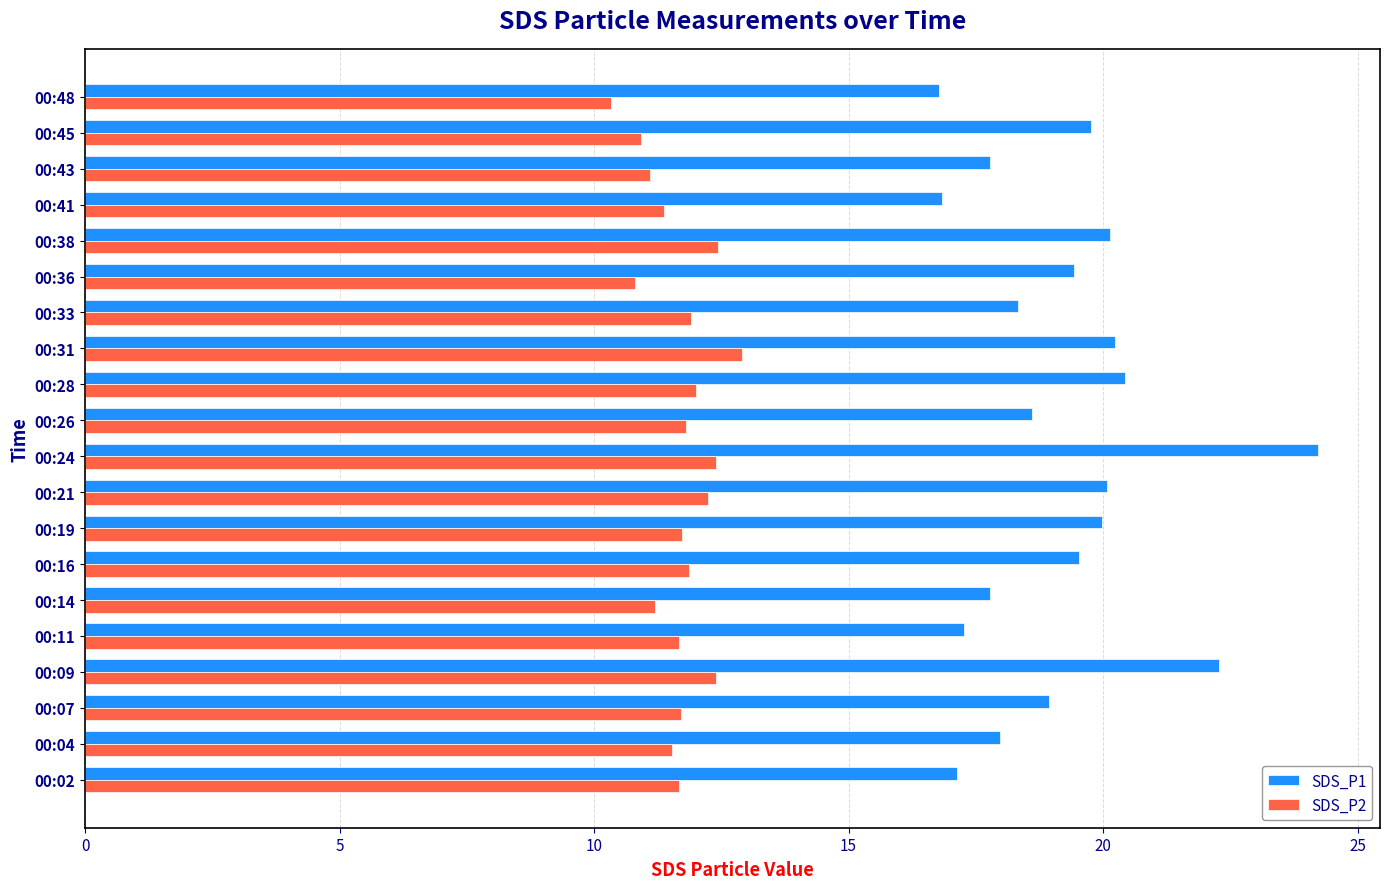

Count the number of data series in this chart.

2